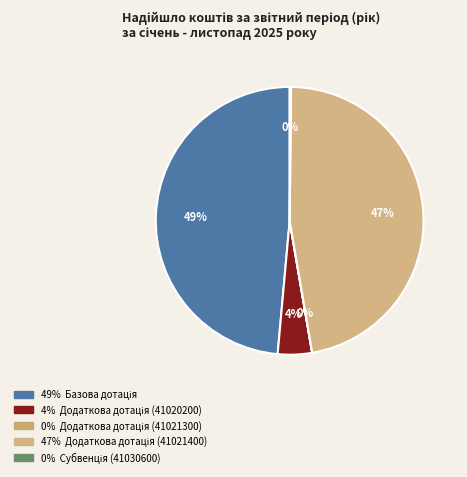

Does any single category account for the majority?

No